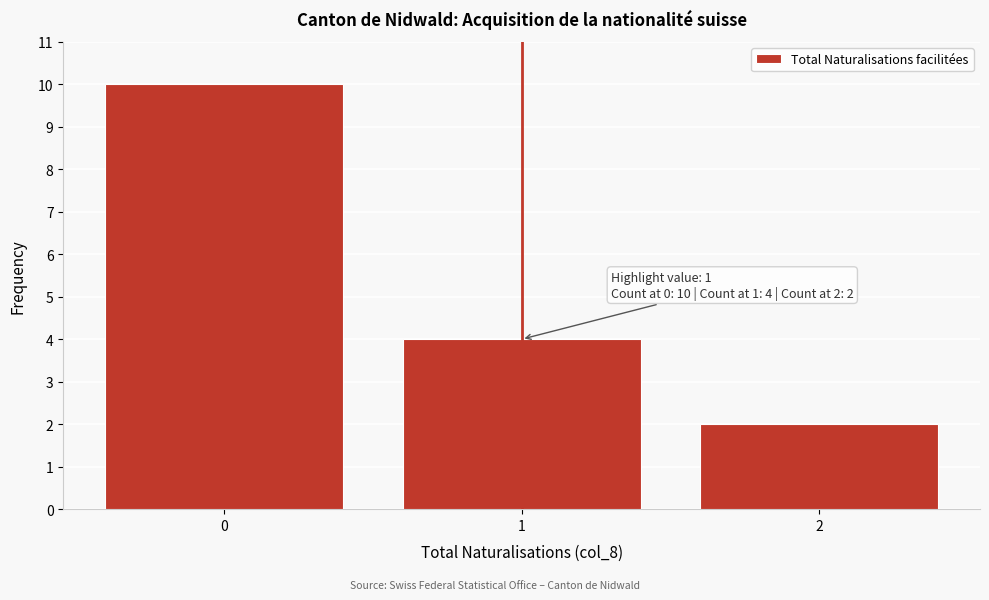

Reading left to right, transcribe all the data shown in this chart.

10	4	2